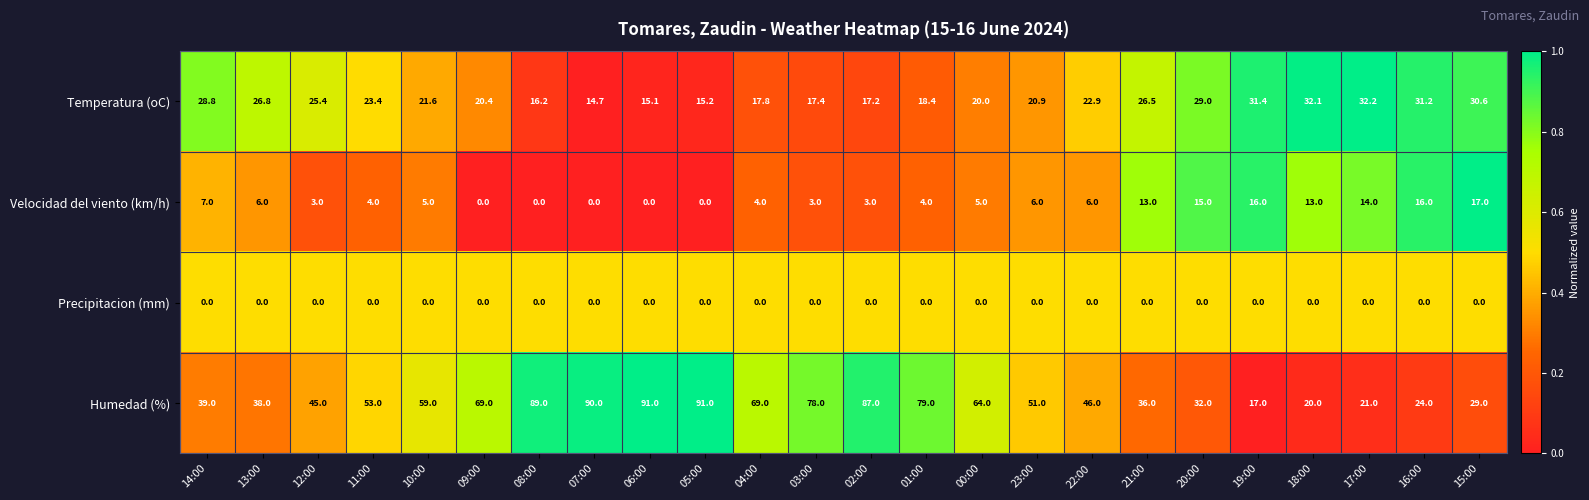

At 16:00, list the series in order from smallest to largest.

Precipitacion (mm), Velocidad del viento (km/h), Humedad (%), Temperatura (oC)